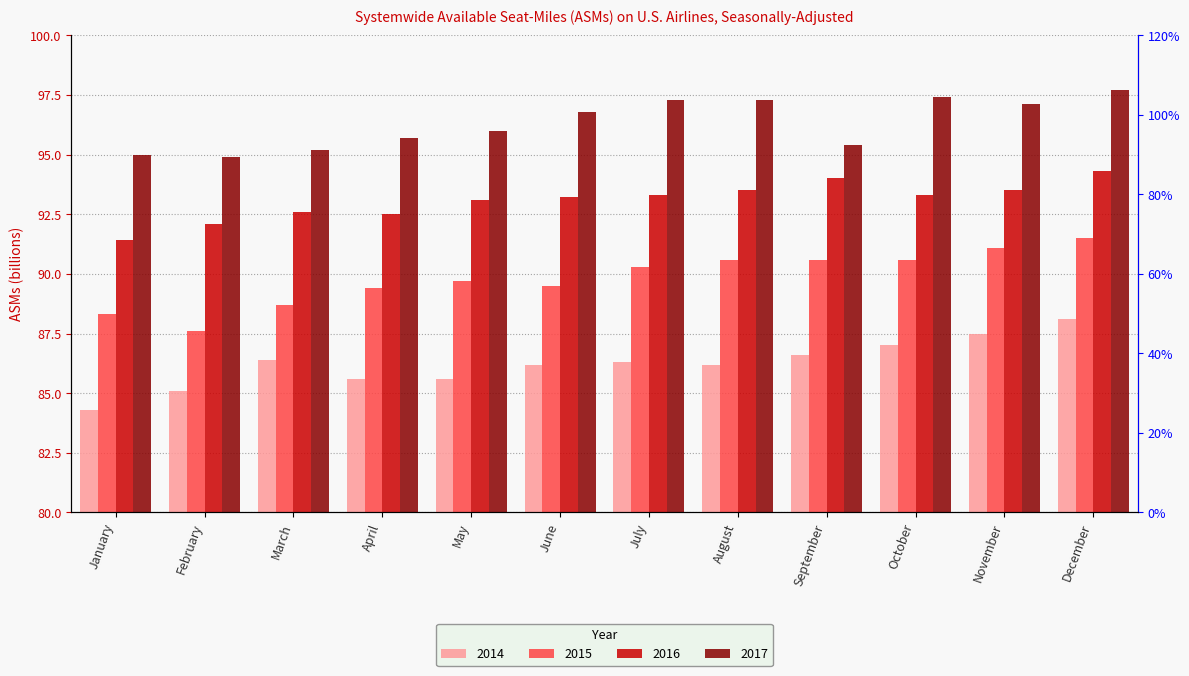

What is the difference between the maximum and minimum values in the 2016 series?

2.9